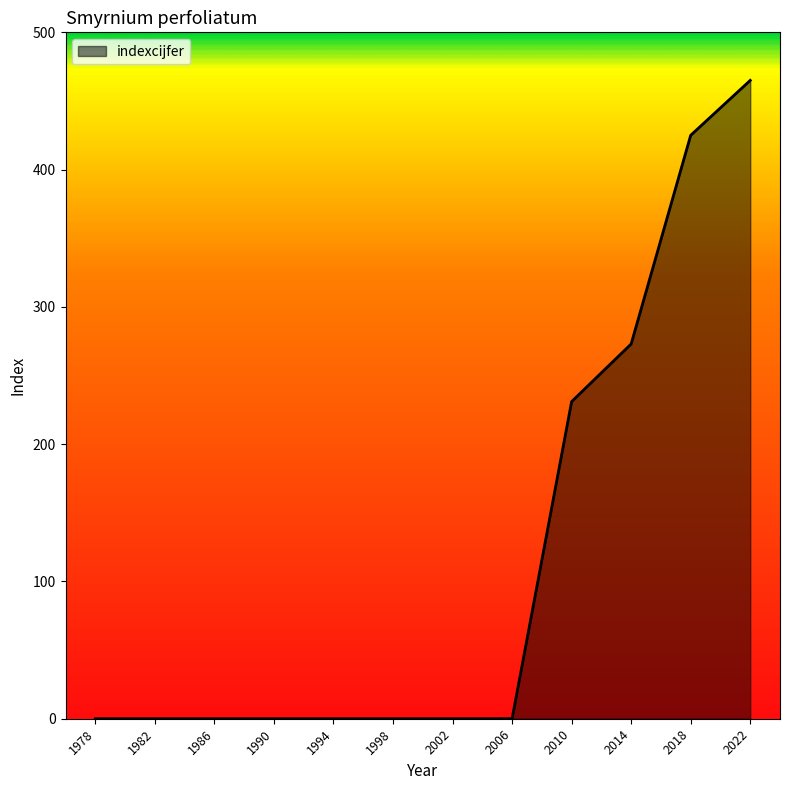

Is it true that the value at 1986 is 0?

True